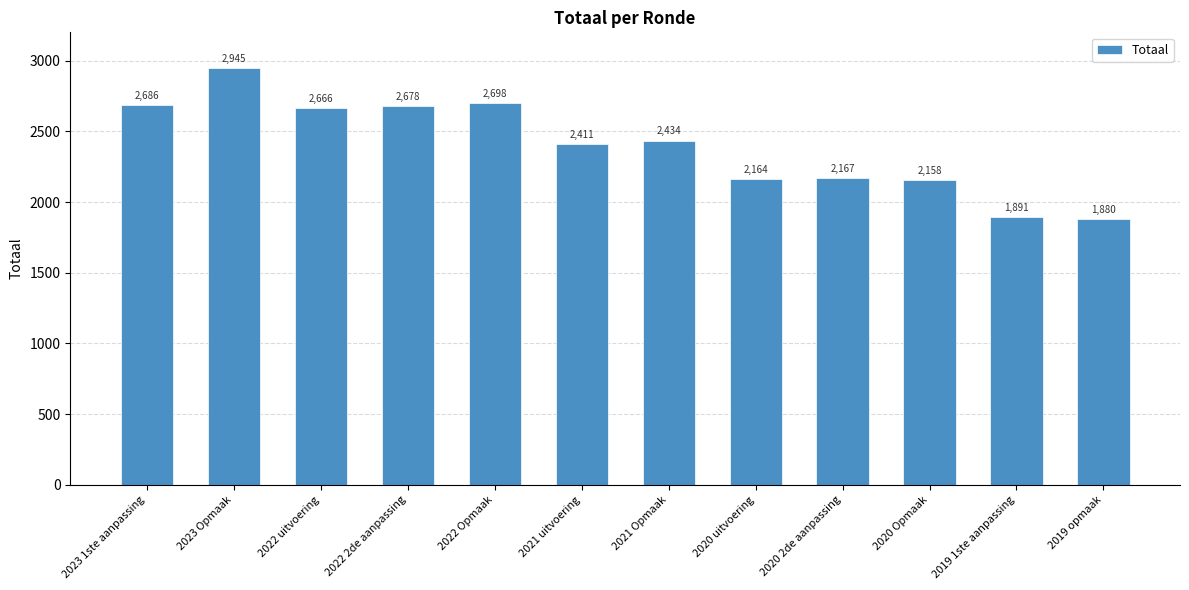

What is the value of the 3rd bar from the left?

2666